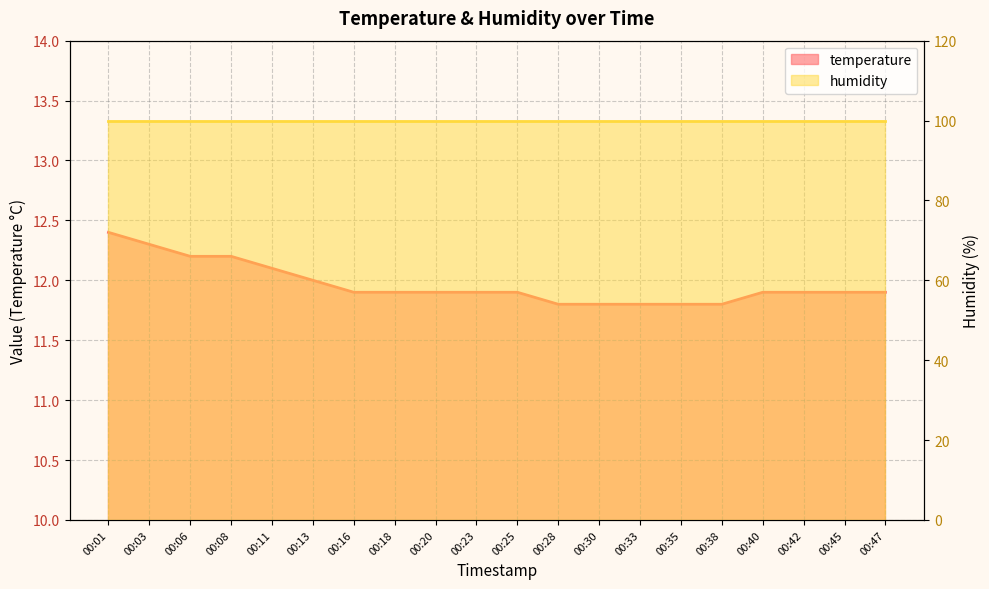

What is the average value?

12.0